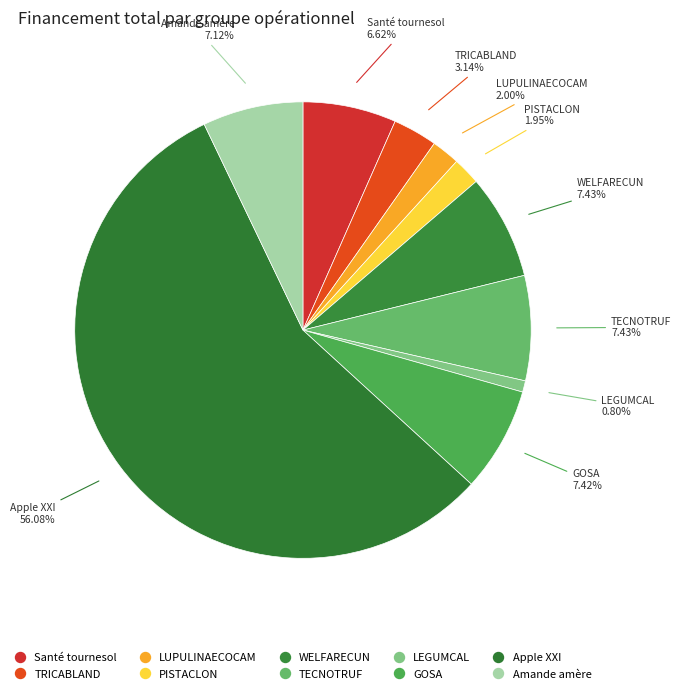

To the nearest percent, what is the average slice percentage?

10%